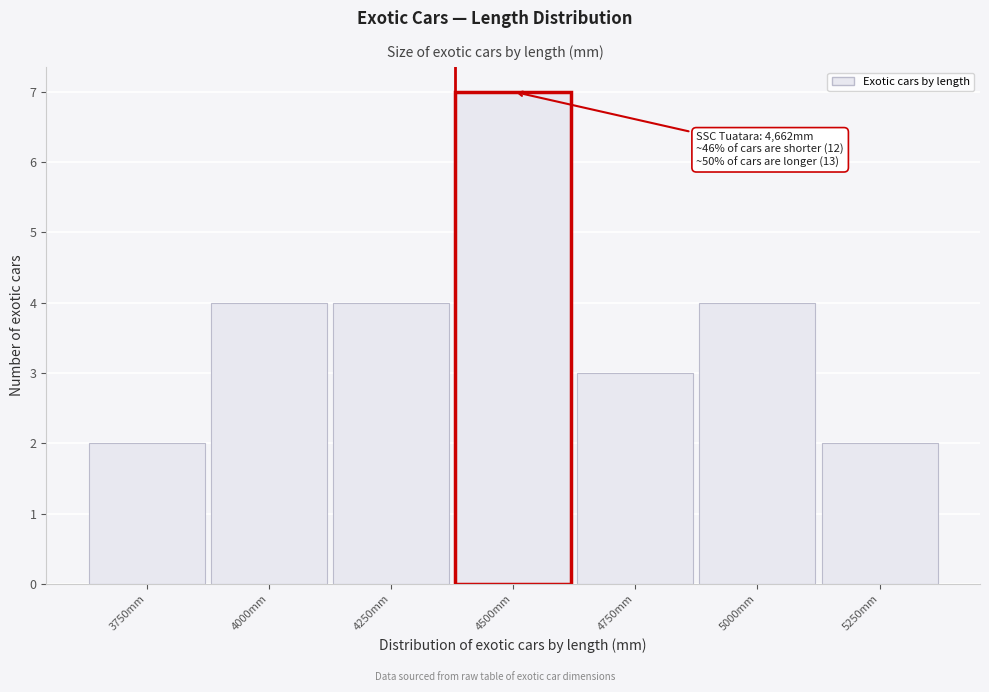

Reading left to right, what are all the values shown in this chart?

3750mm=2	4000mm=4	4250mm=4	4500mm=7	4750mm=3	5000mm=4	5250mm=2